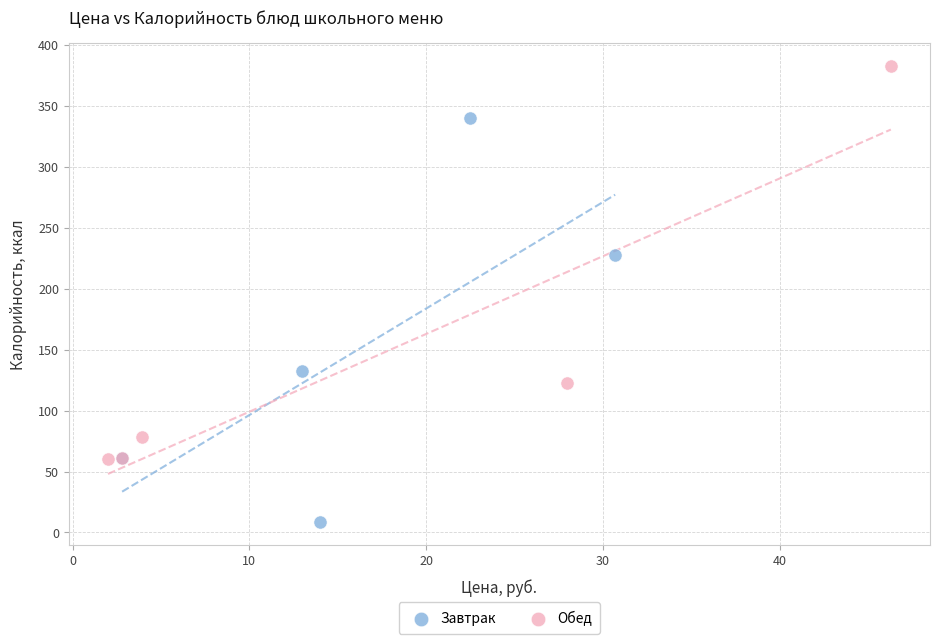

Which series reaches the minimum Y coordinate?

Завтрак